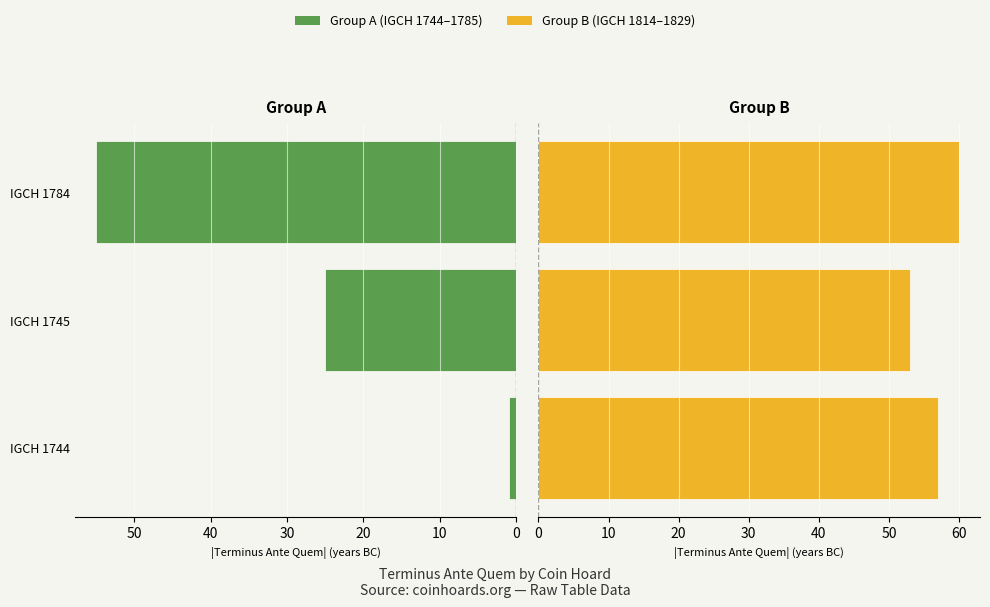

Which series has the widest spread of values?

Group A (IGCH 1744–1785)